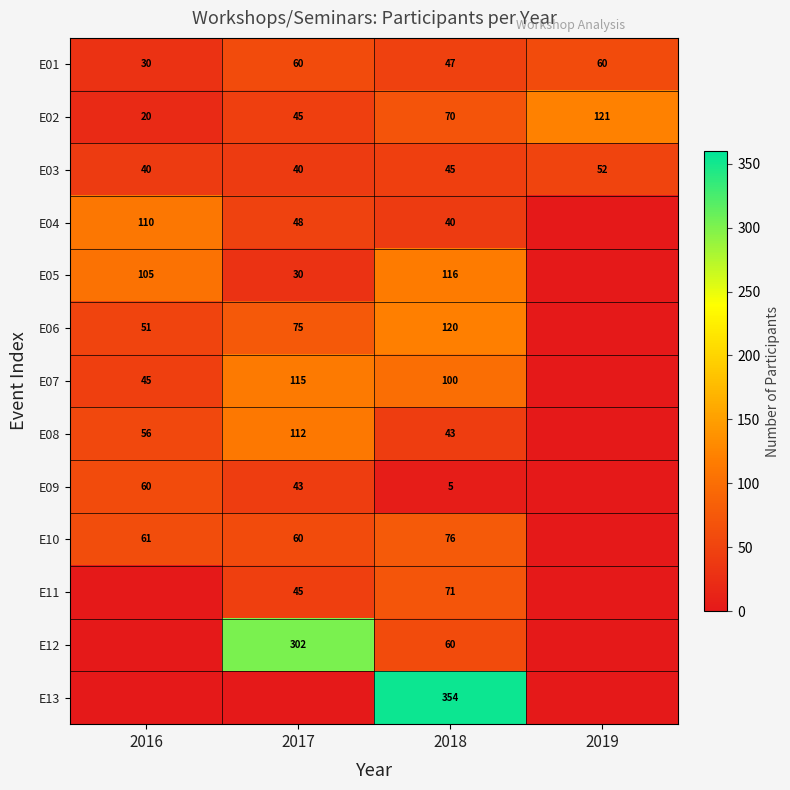

At 2018, list the series in order from largest to smallest.

E13, E06, E05, E07, E10, E11, E02, E12, E01, E03, E08, E04, E09